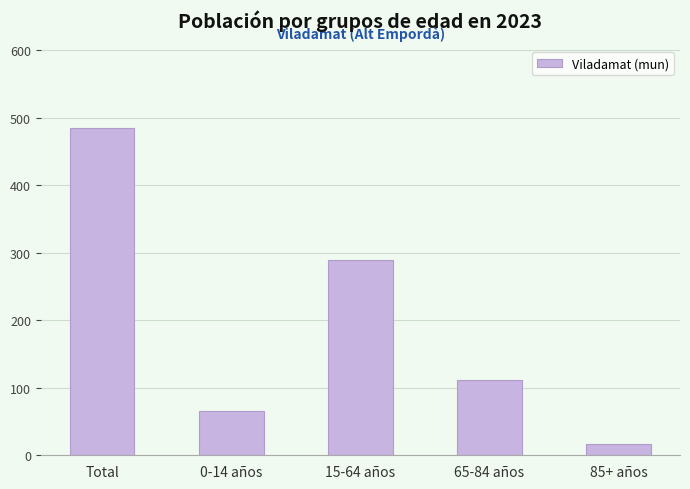

What is the minimum value shown in the chart?

17